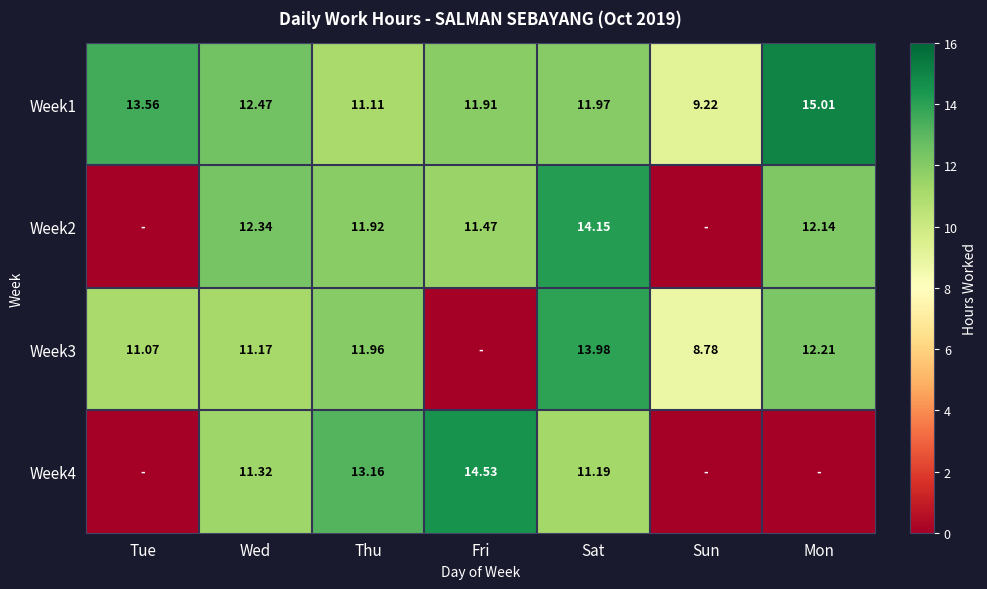

What is the maximum value shown in the chart?

15.0